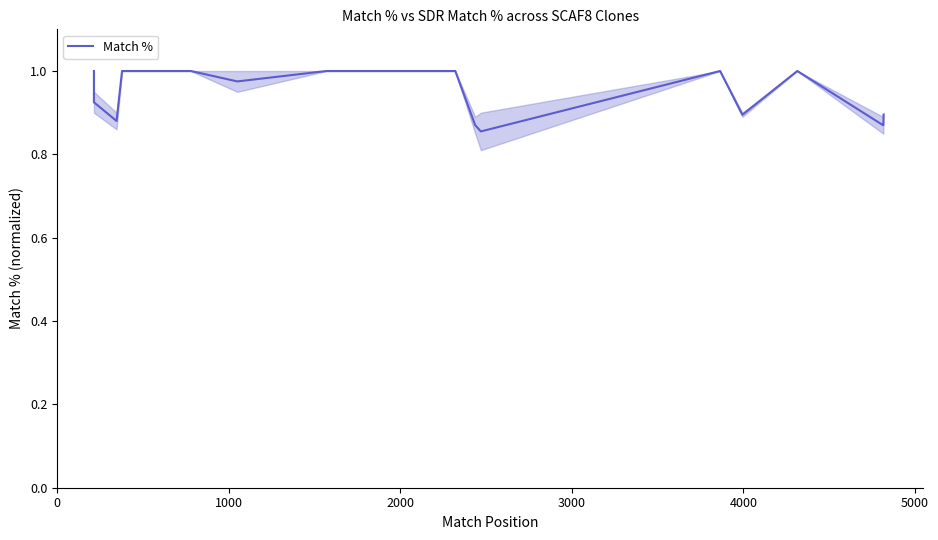

How many series are shown in this chart?

1